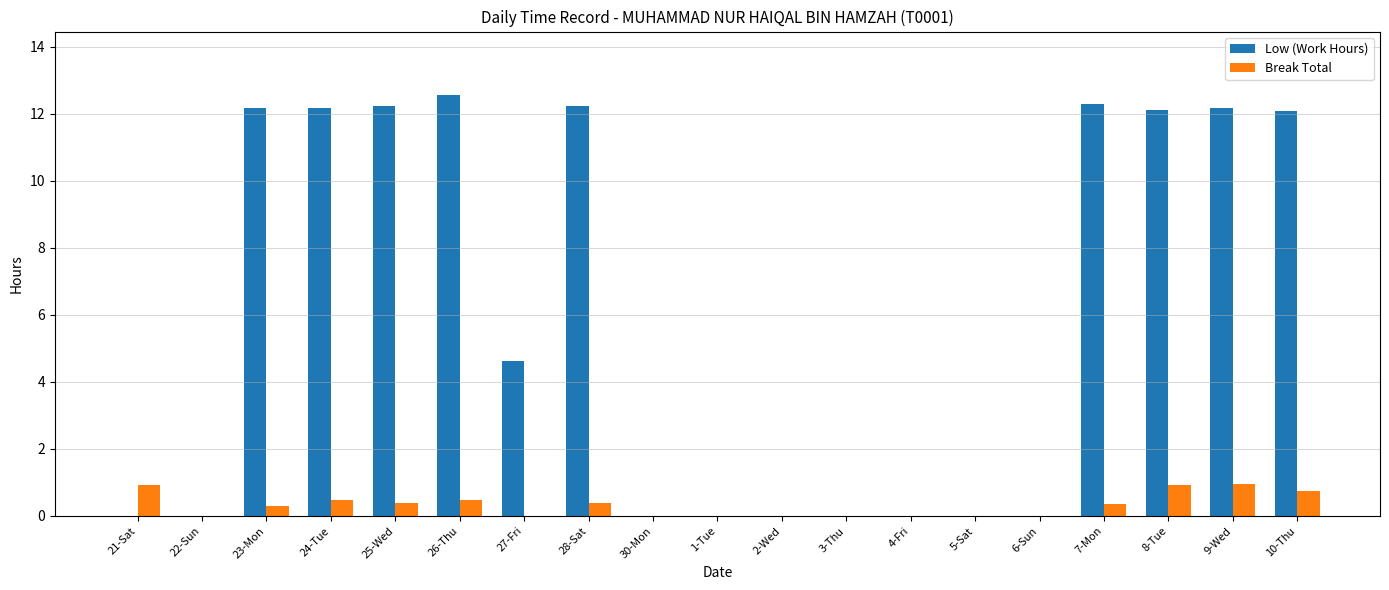

What is the total value across all series at 23-Mon?

12.5